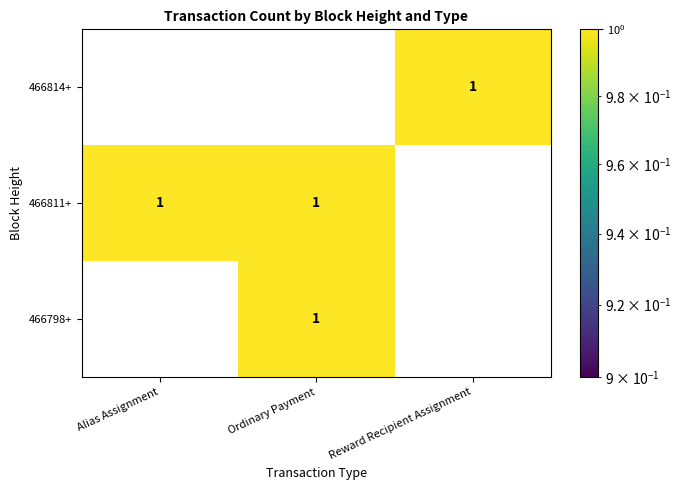

The value of 466814+ at Reward Recipient Assignment is 1. True or false?

True